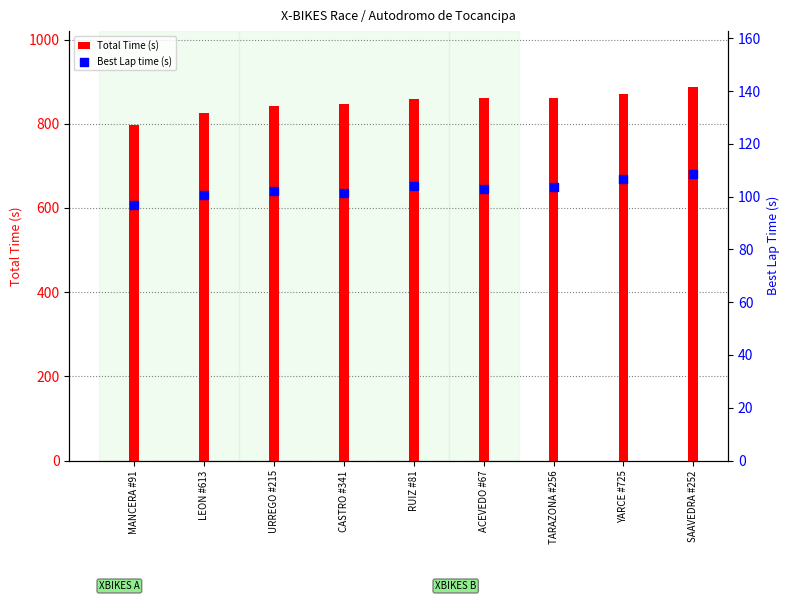

What are all the series names shown in the legend?

Total Time (s), Best Lap time (s)